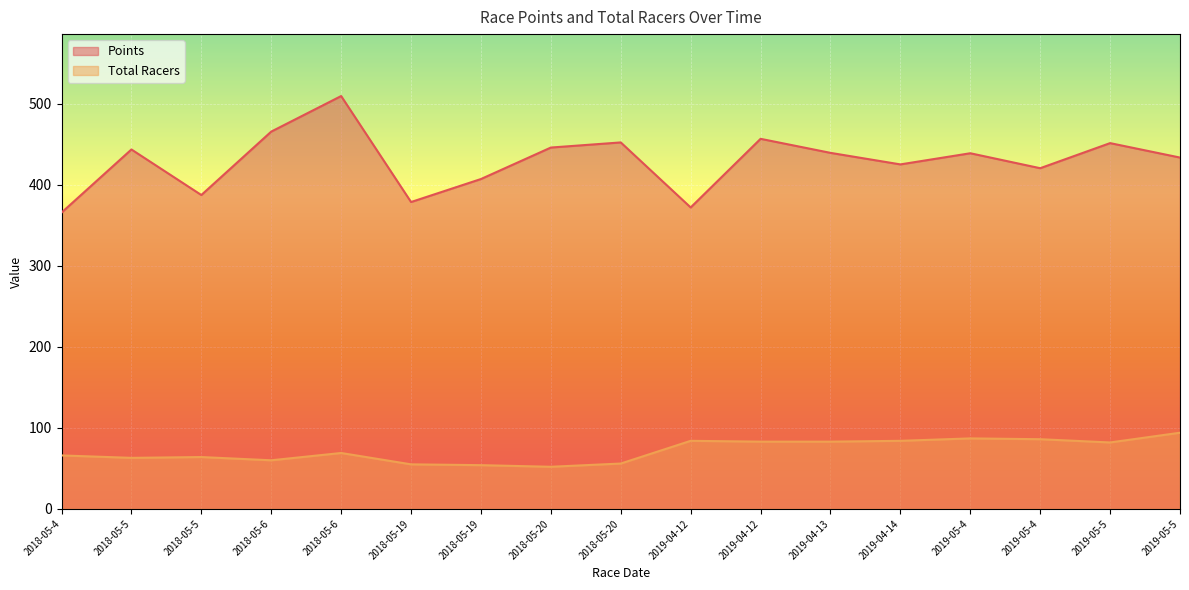

How many data points in Total Racers are above 69?

8